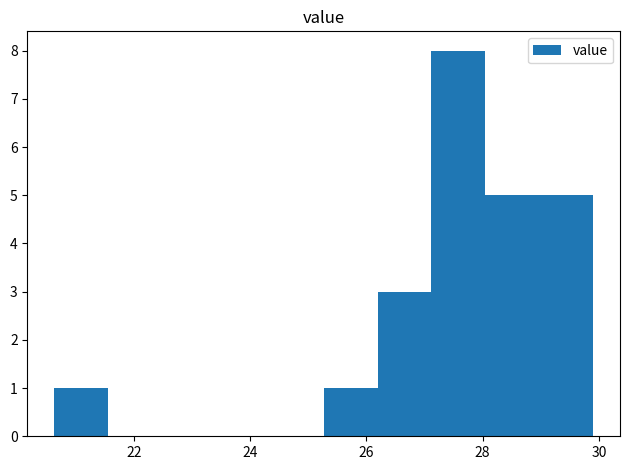

What is the height of the bar covering 27.2 to 28.0 on the x-axis? Neither the bar edges nor the heights are printed on the chart, so give them approximately, as read against the axes.

8